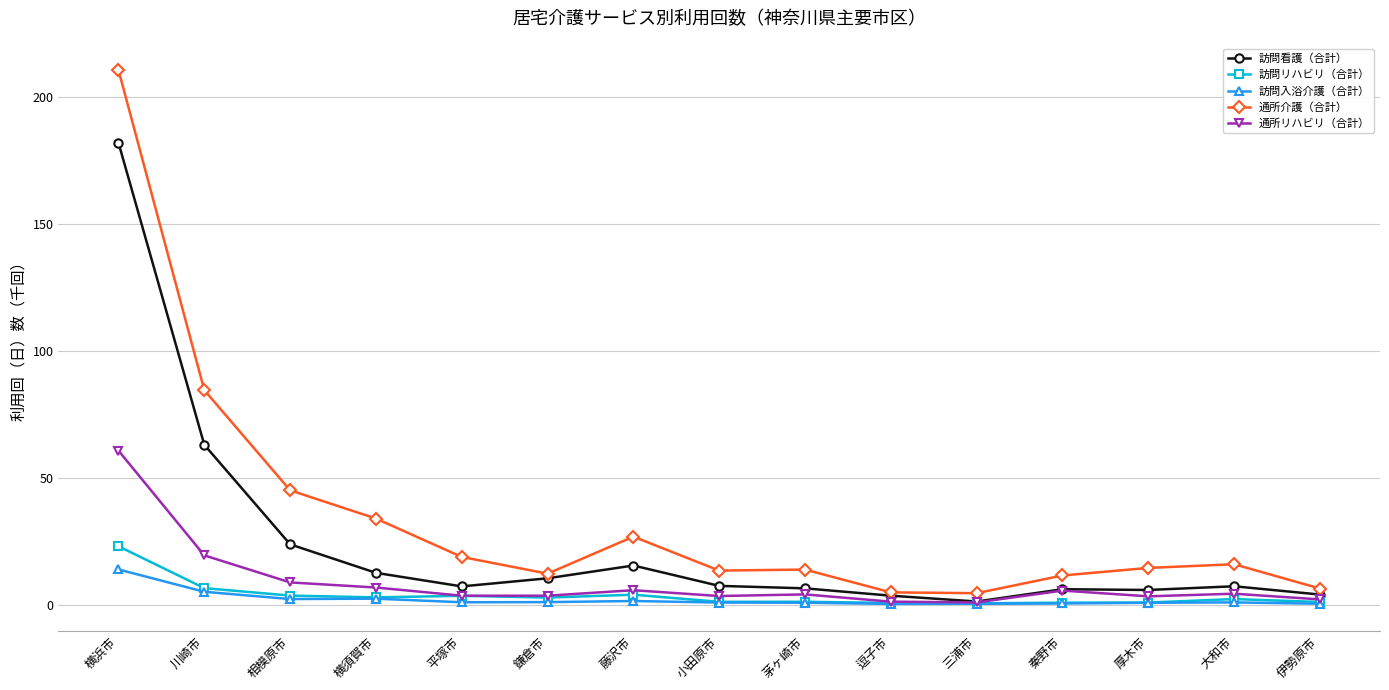

The 訪問看護（合計） series shows 10.4 at 鎌倉市. True or false?

True